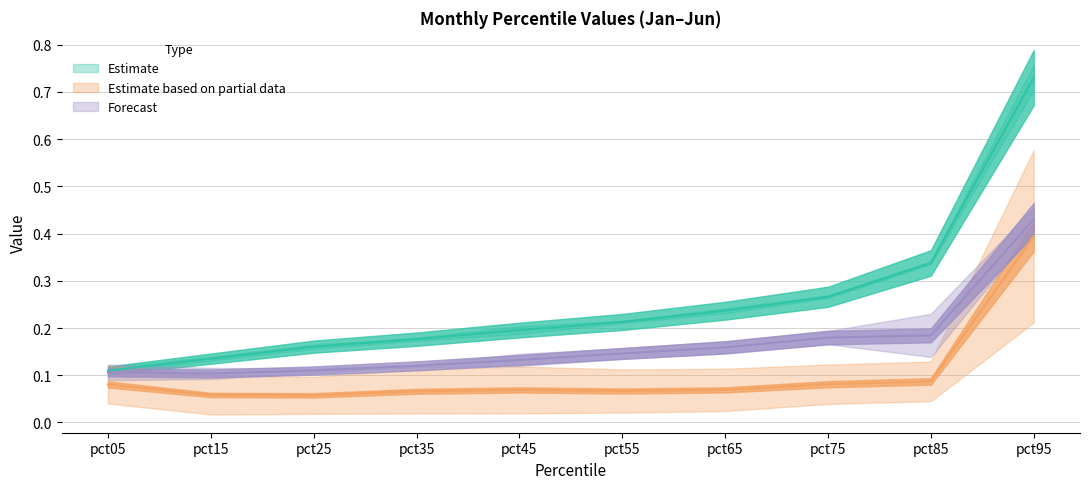

Does the chart have visible grid lines?

Yes